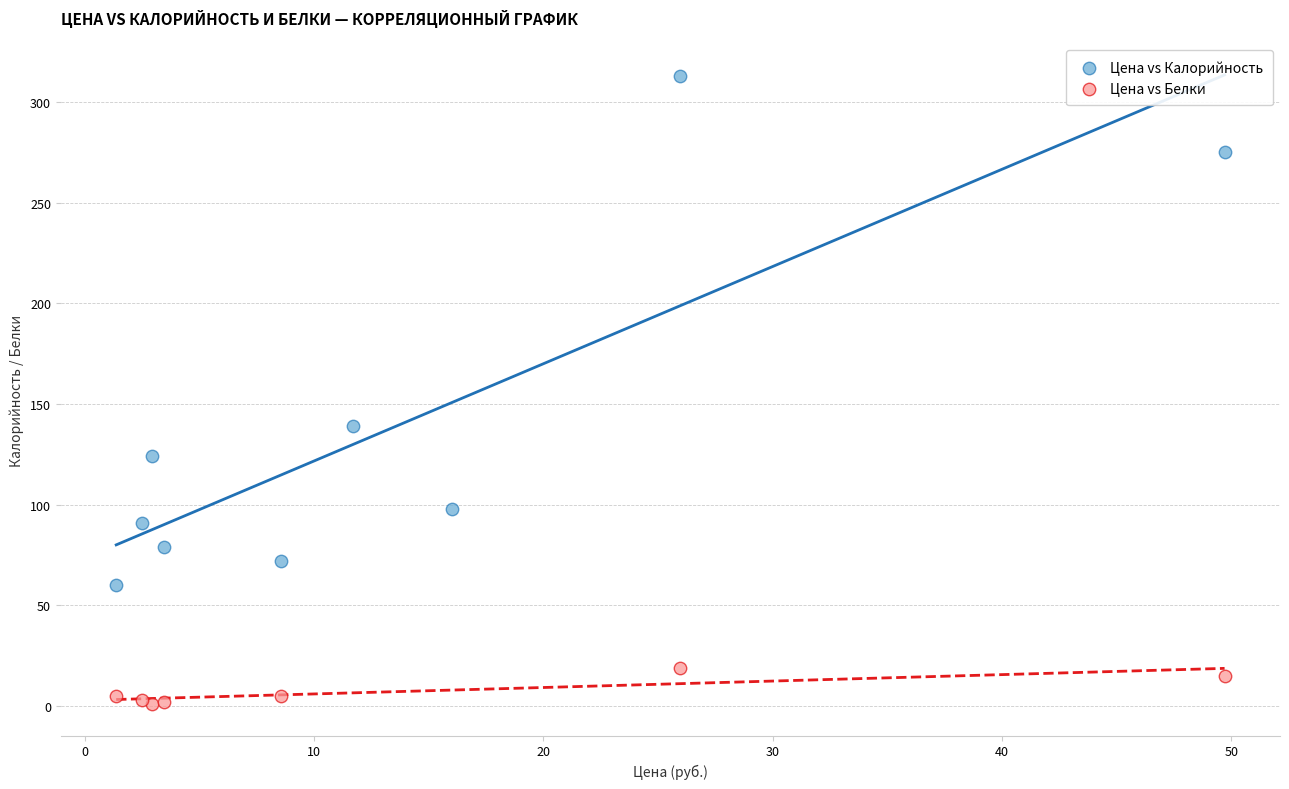

Which series reaches the minimum Y coordinate?

Цена vs Белки